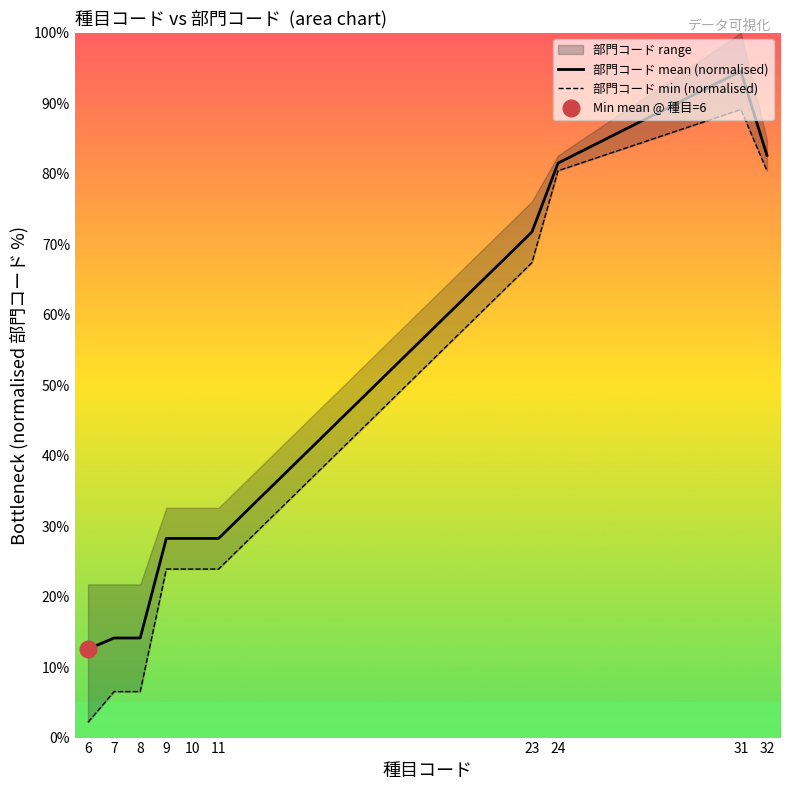

Which series has the largest total across all categories?

部門コード mean (normalised)